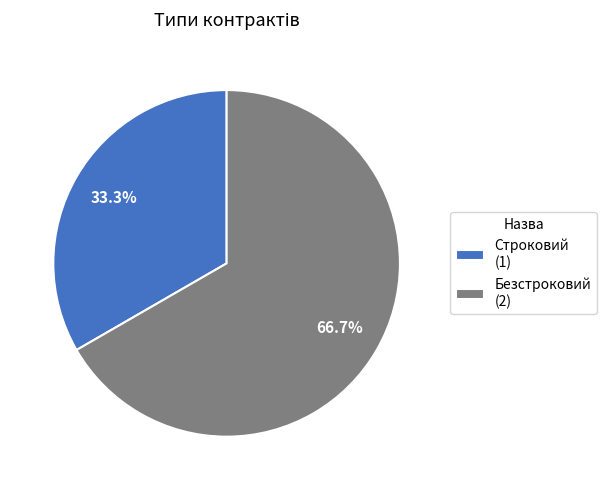

To the nearest percent, what is the difference between the largest and smallest slice percentages?

33%